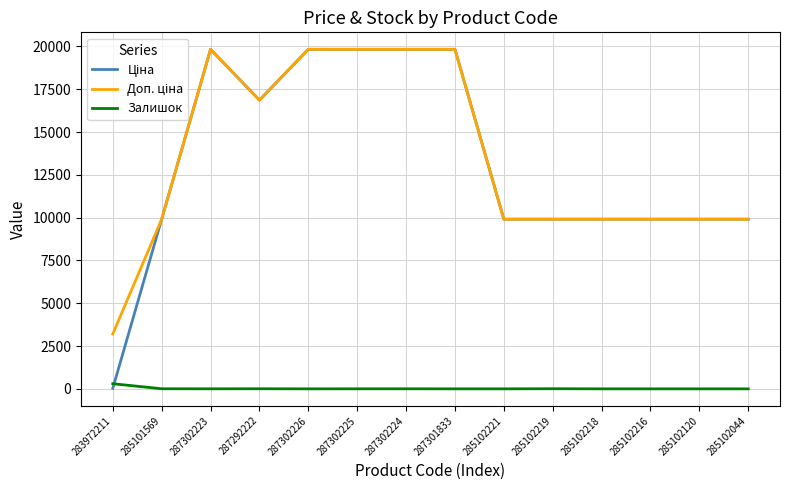

What is the greatest value displayed?

19831.1